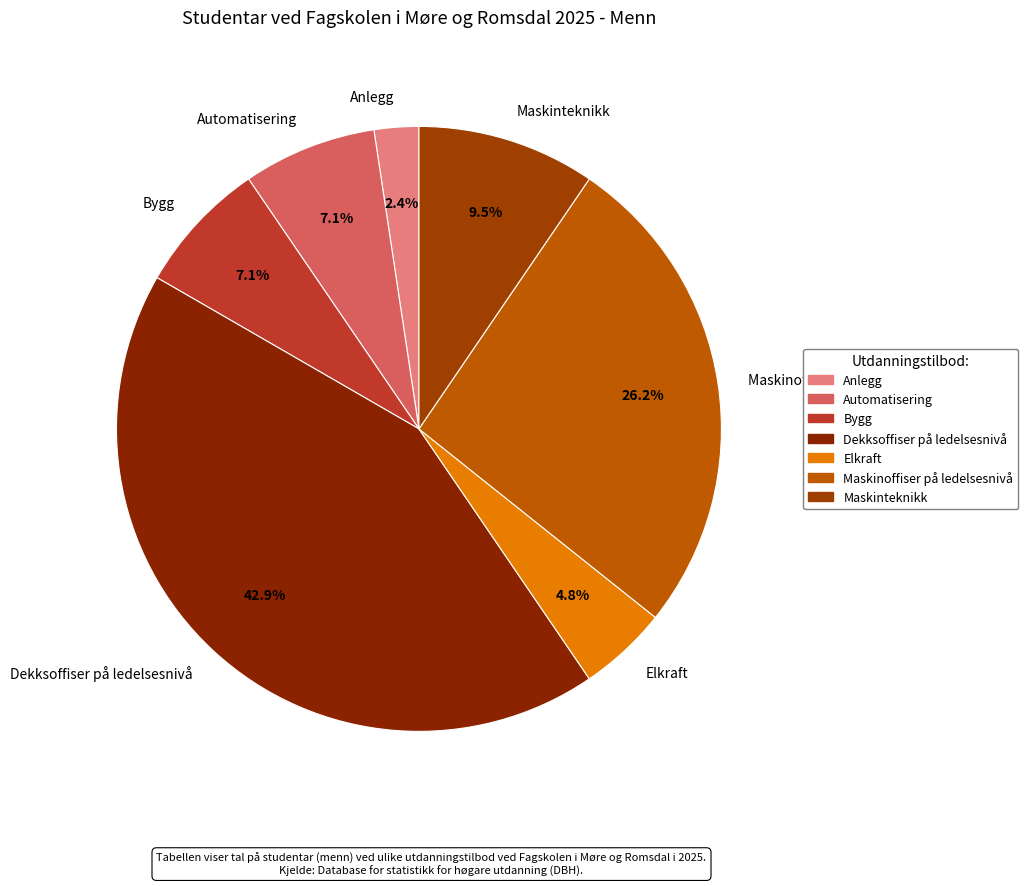

Does any single category account for the majority?

No